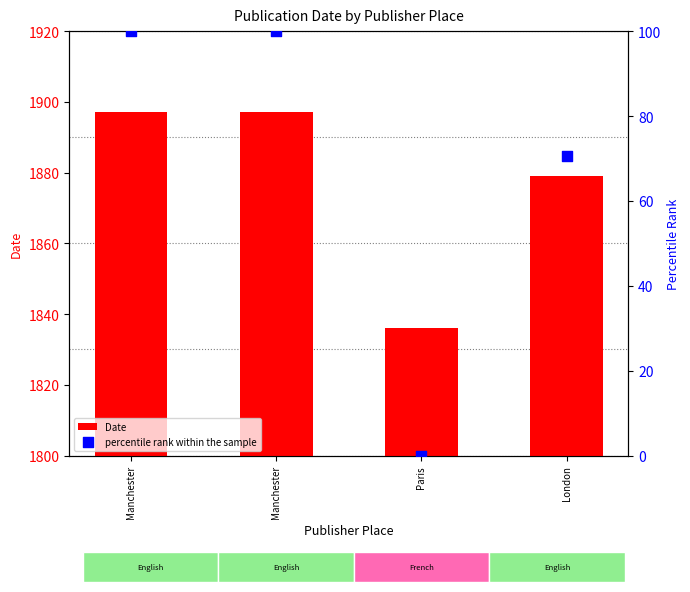

Which series has the widest spread of Y values?

percentile rank within the sample